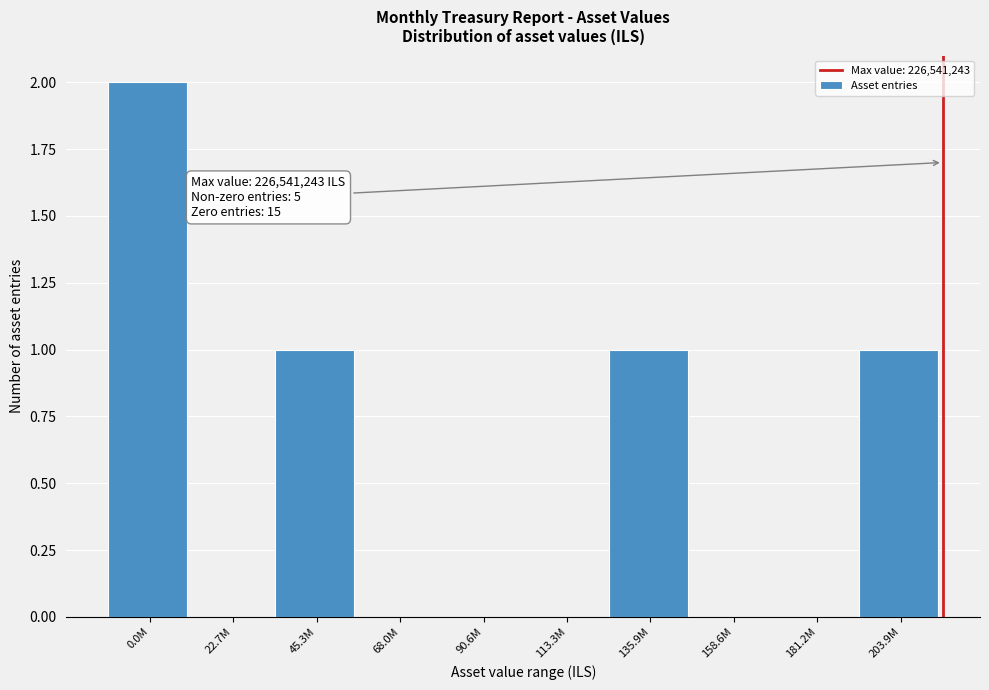

Reading left to right, list all the values displayed in this chart.

0.0M=2	22.7M=0	45.3M=1	68.0M=0	90.6M=0	113.3M=0	135.9M=1	158.6M=0	181.2M=0	203.9M=1